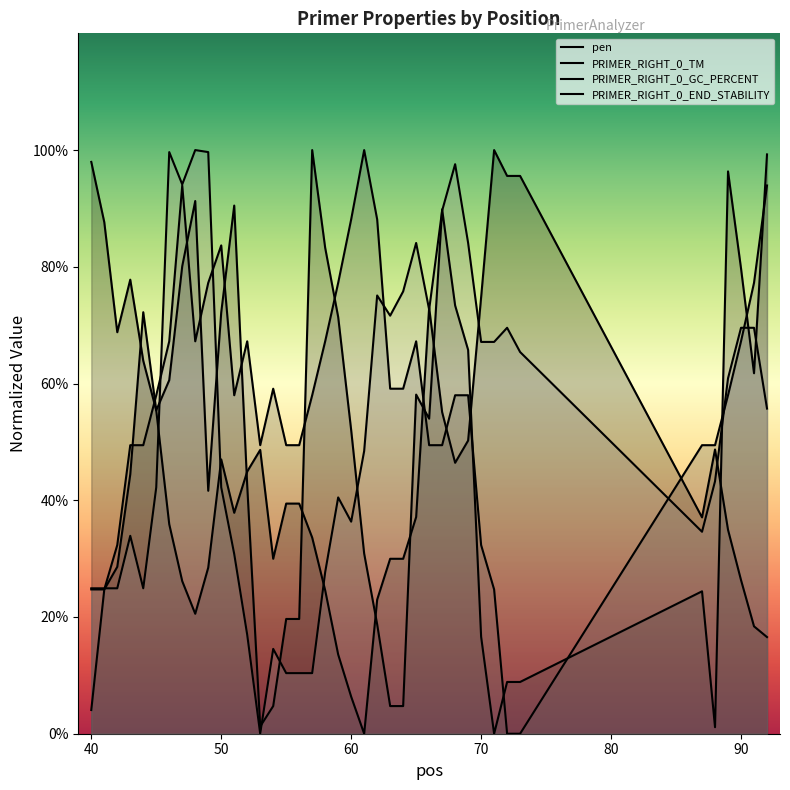

What is the value of the PRIMER_RIGHT_0_GC_PERCENT point at the 5th from the left?

4.9